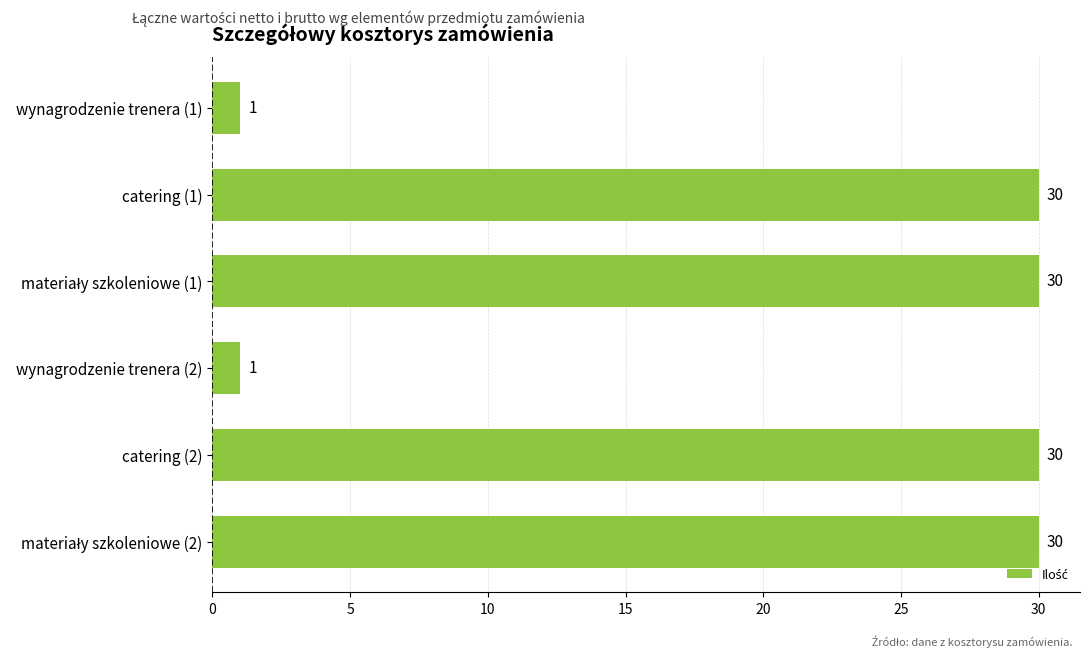

What is the change in value from wynagrodzenie trenera (1) to catering (1)?

+29